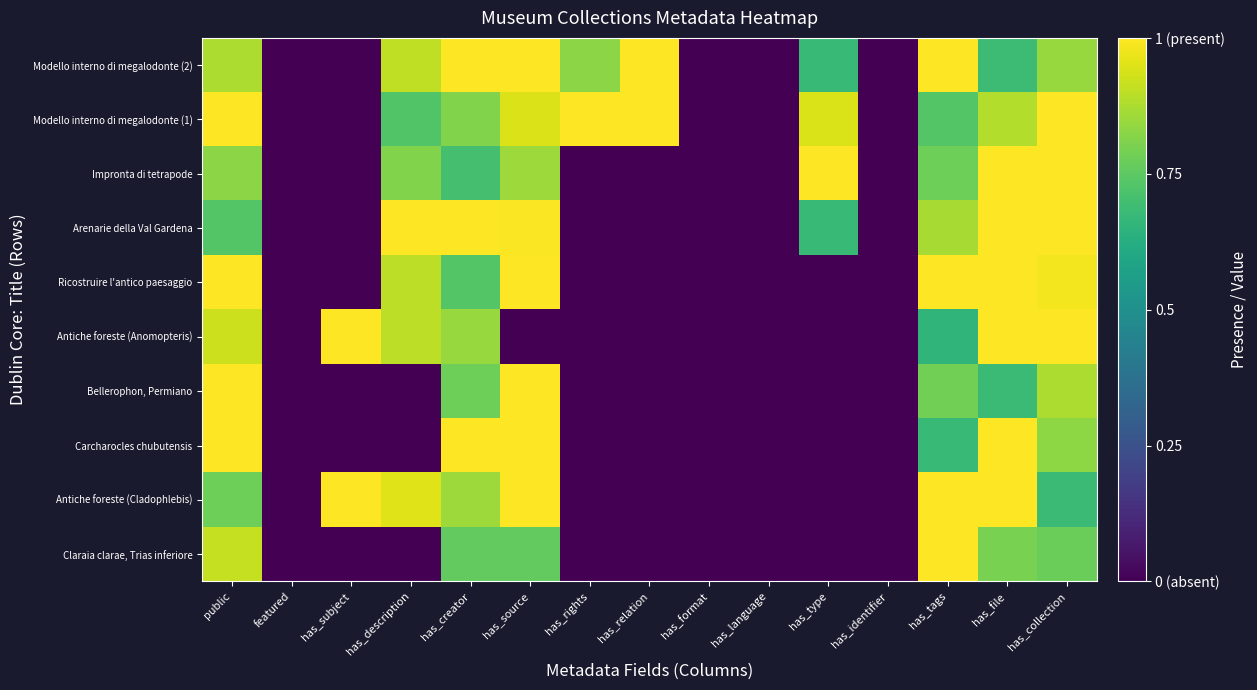

What is the greatest value displayed?

1.0